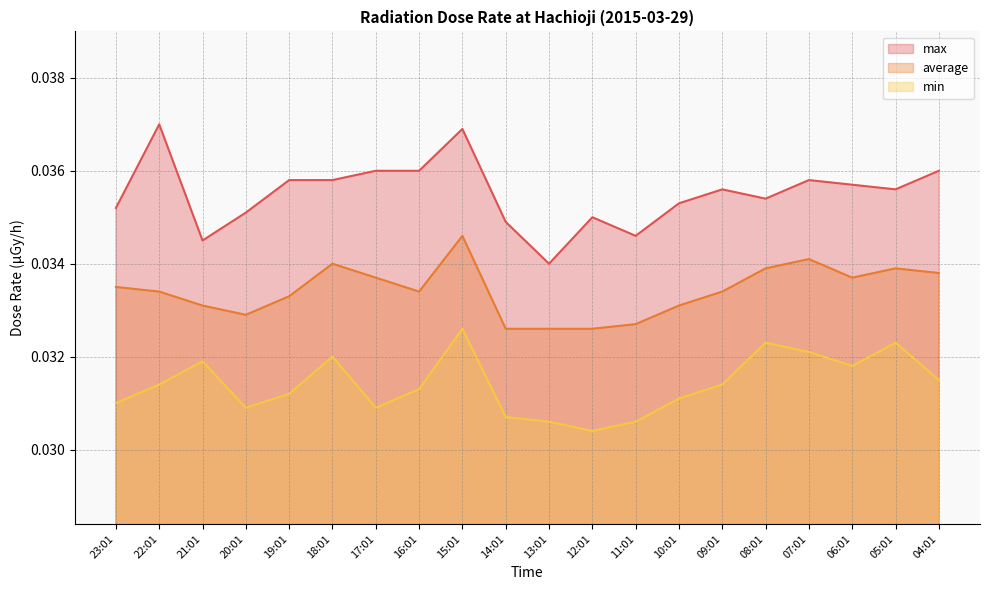

True or false: min and max cross at least once.

False